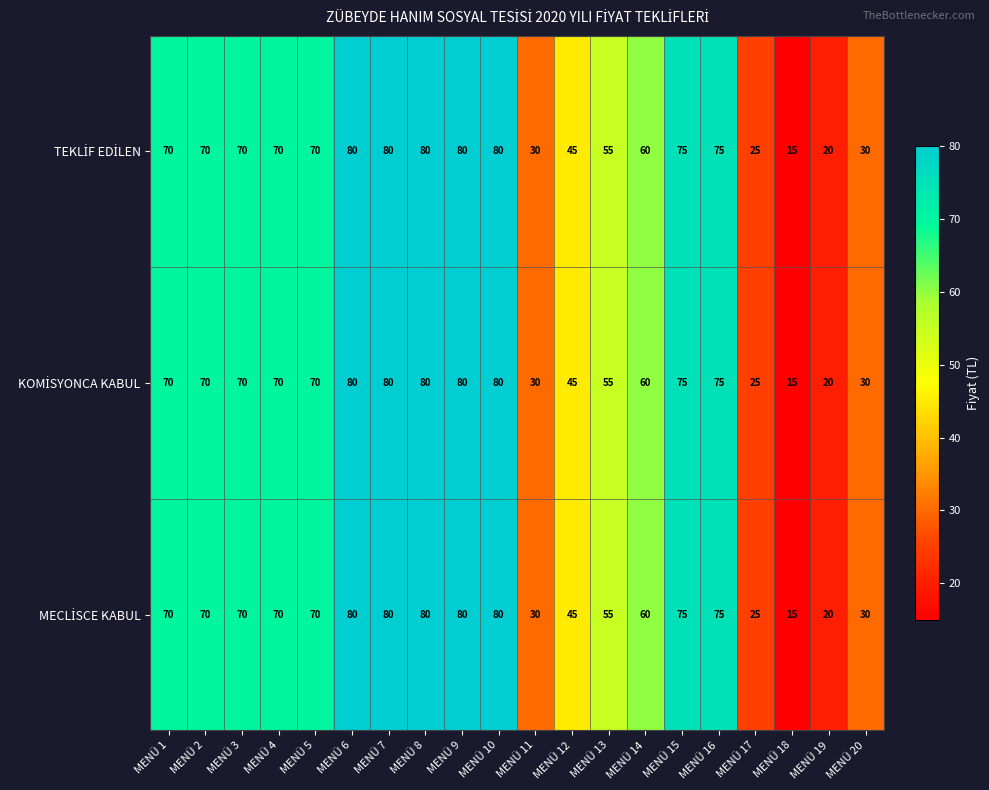

What is the total value across all series at MENÜ 14?

180